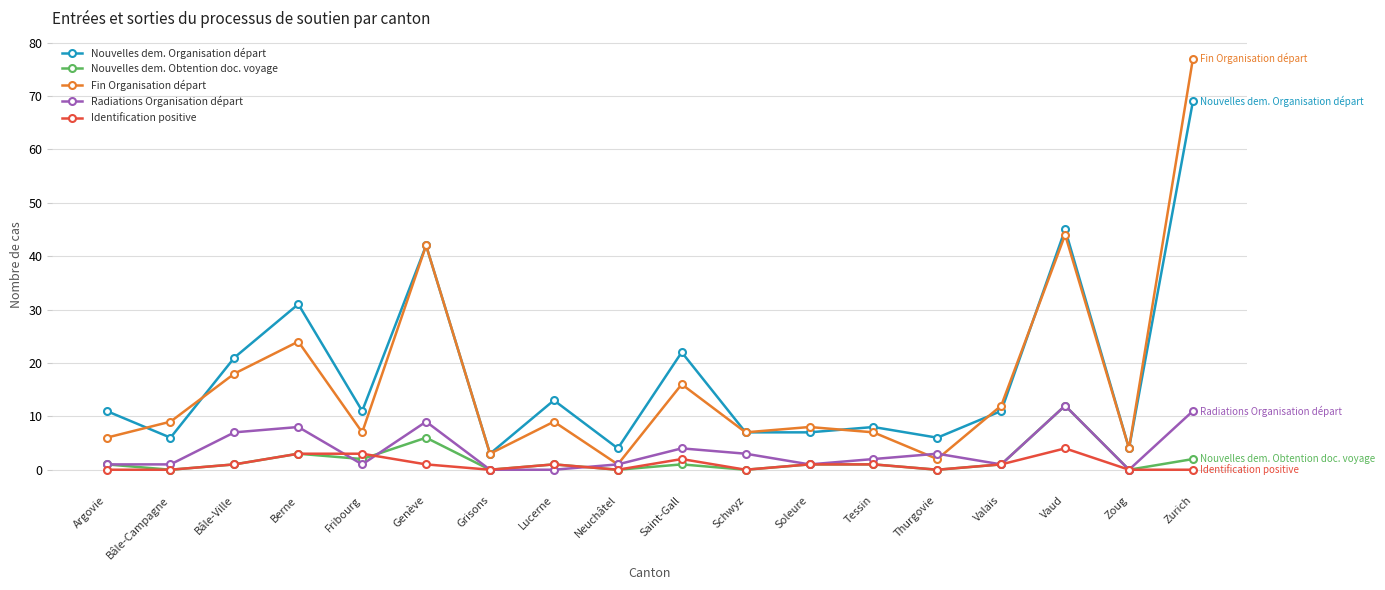

At which category does Fin Organisation départ reach its first local valley?

Fribourg